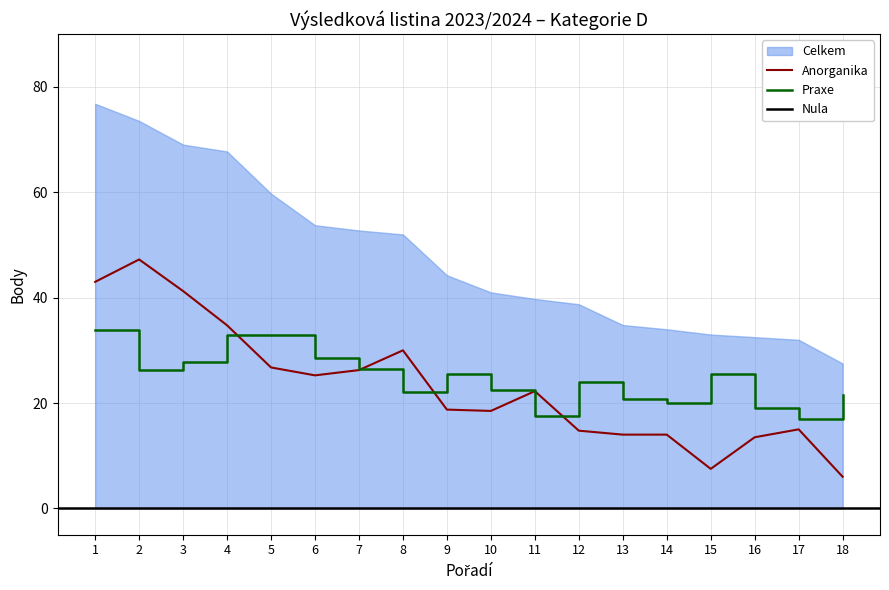

Which series ends up on top after the final intersection of Anorganika and Praxe?

Praxe